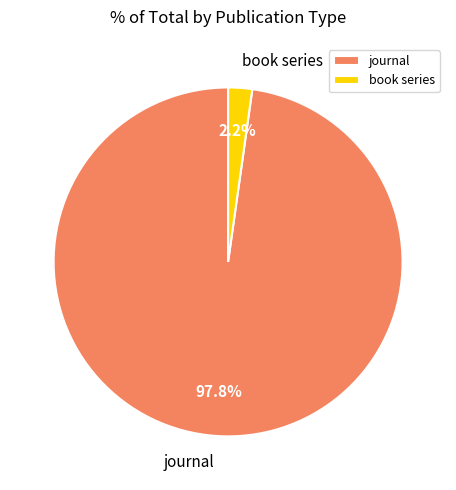

Between book series and journal, which is larger?

journal